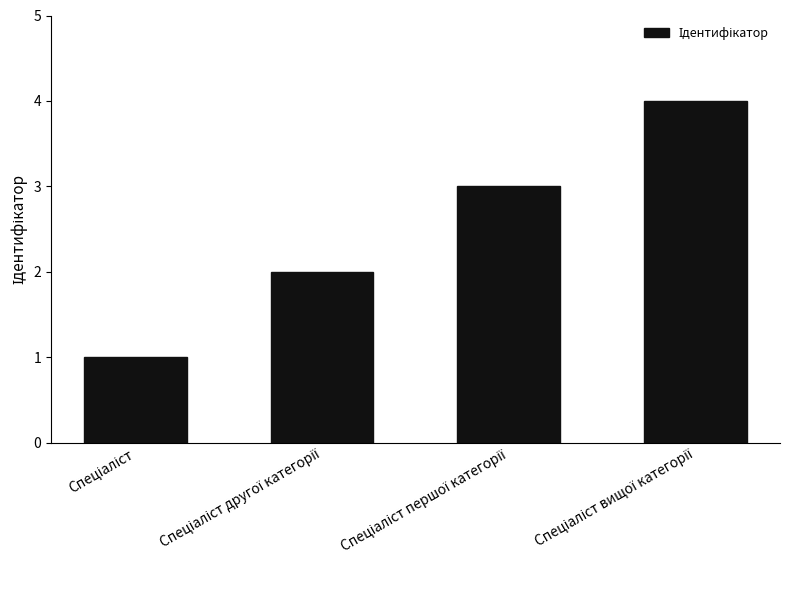

Reading left to right, extract all data points from this chart.

1	2	3	4